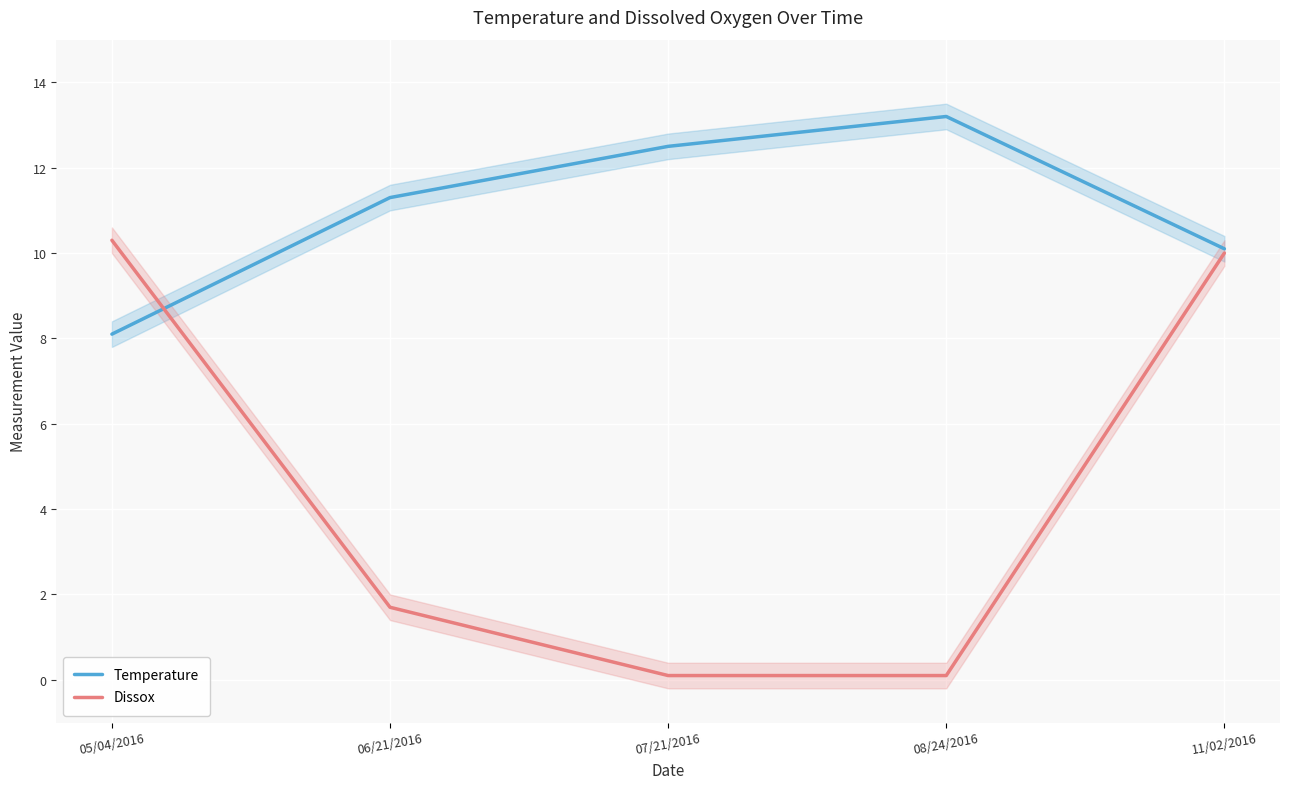

What is the label of the 4th point from the left?

08/24/2016